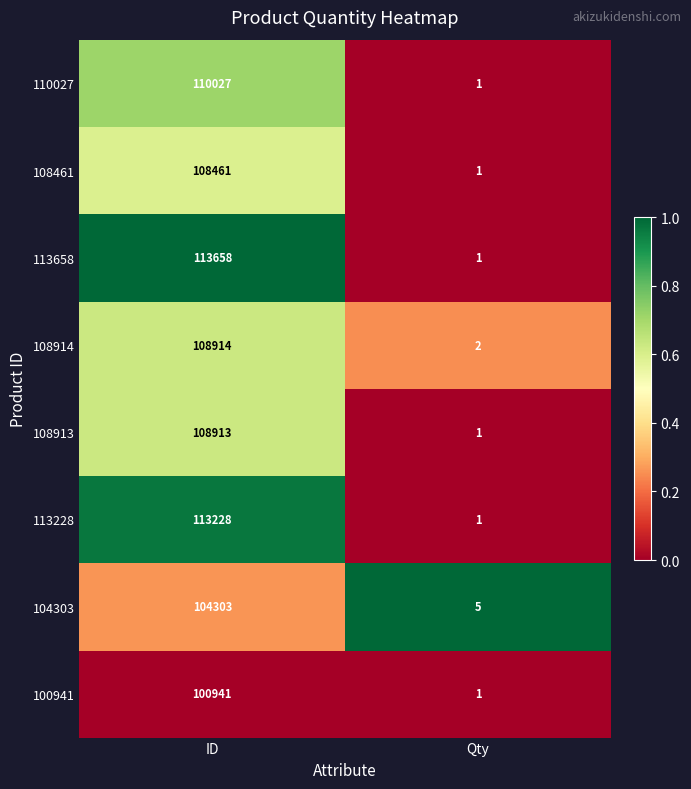

The 104303 series shows 171818 at ID. True or false?

False